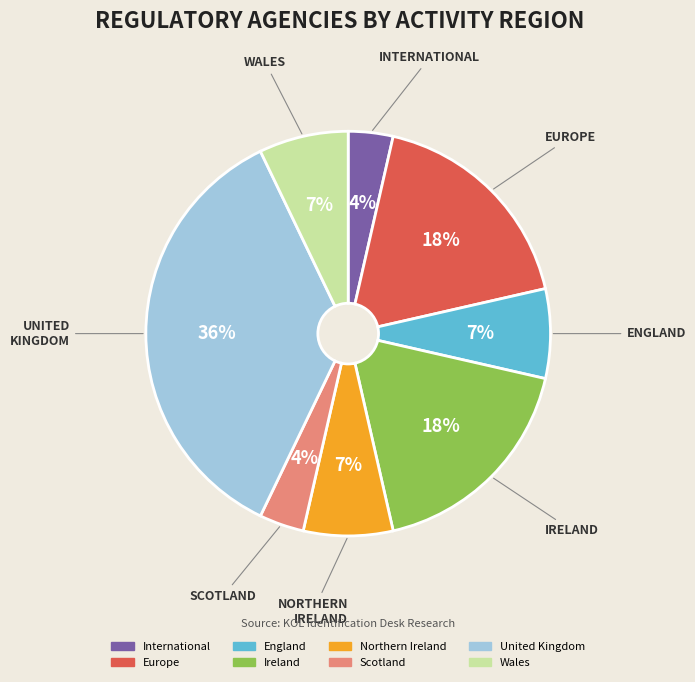

The United Kingdom slice represents 50% of the pie. True or false?

False